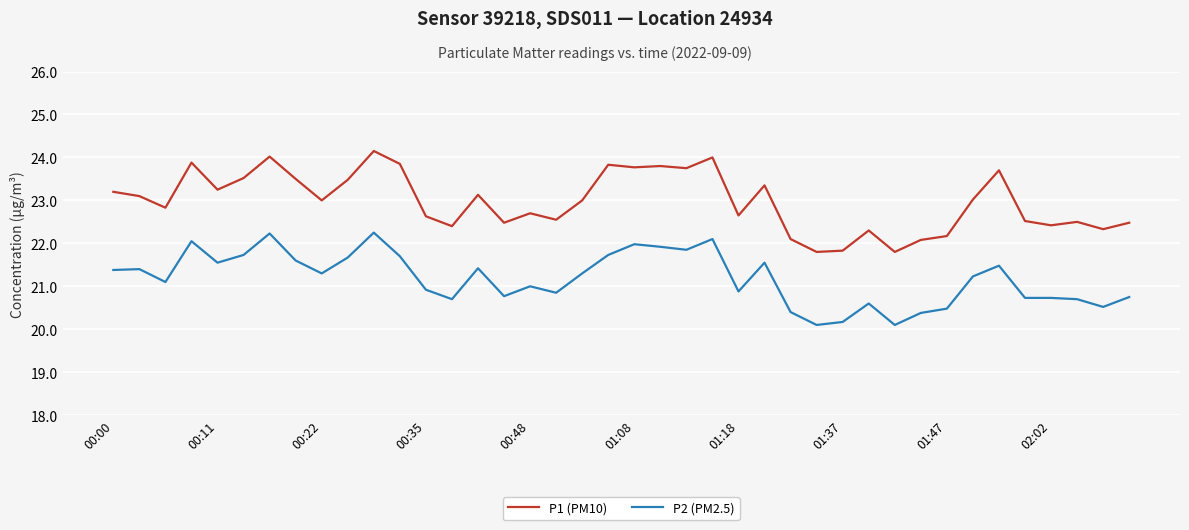

What is the minimum value shown in the chart?

20.1